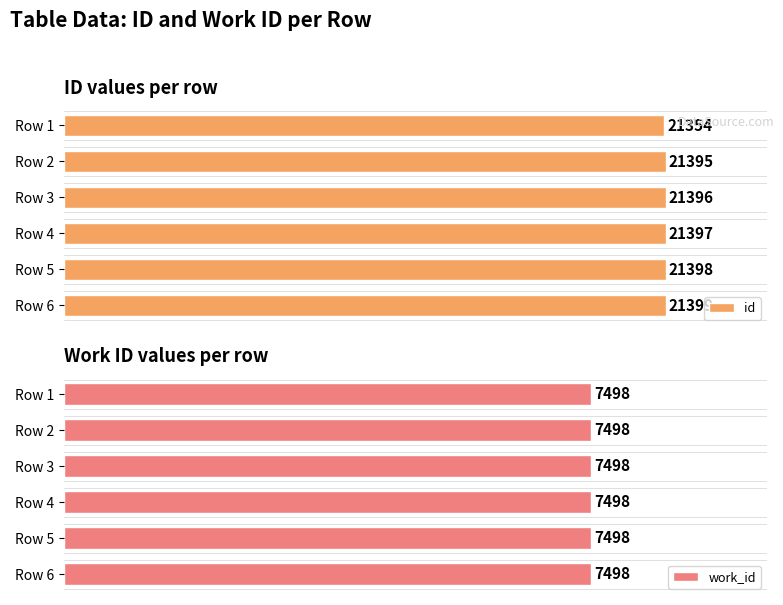

What is the greatest value displayed?

21399.0